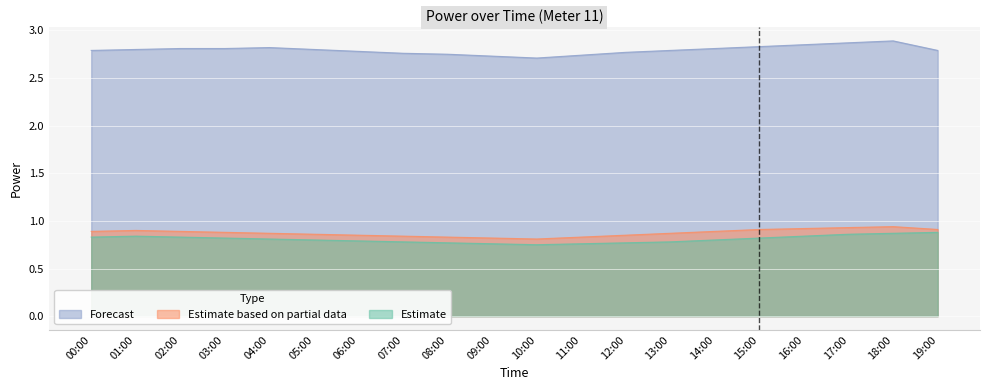

How many data points does each series have?

20